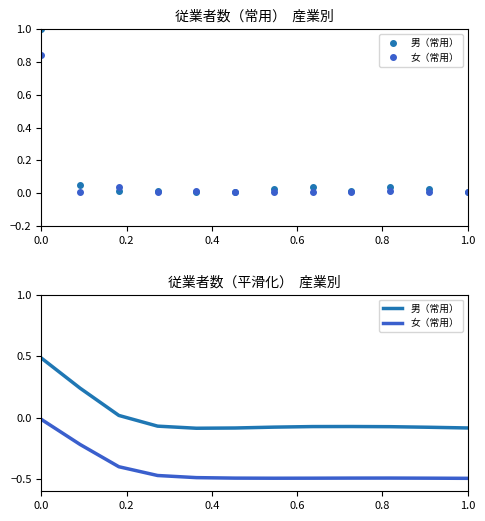

How many data points does each series have?

12